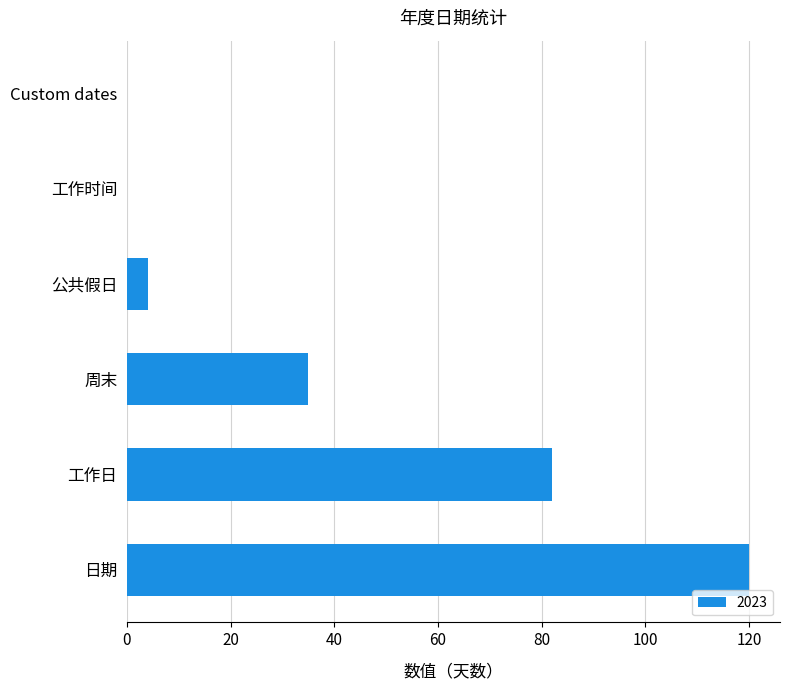

What is the approximate value at 工作日?

82